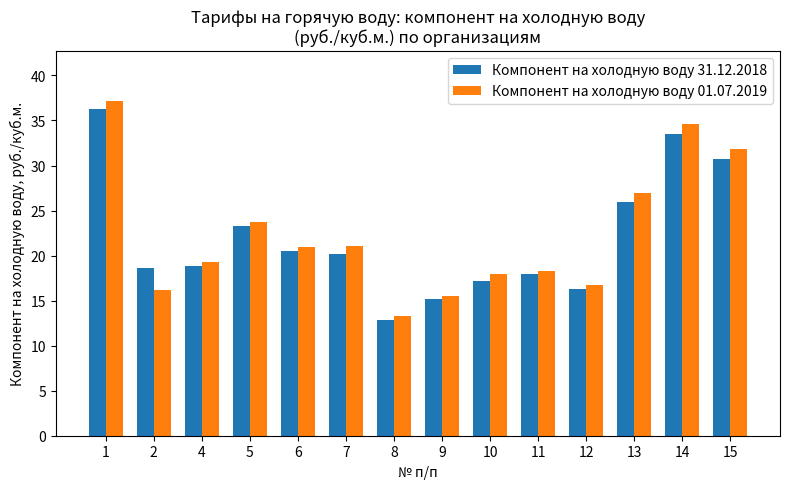

At which label is Компонент на холодную воду 31.12.2018 closest to 24?

5